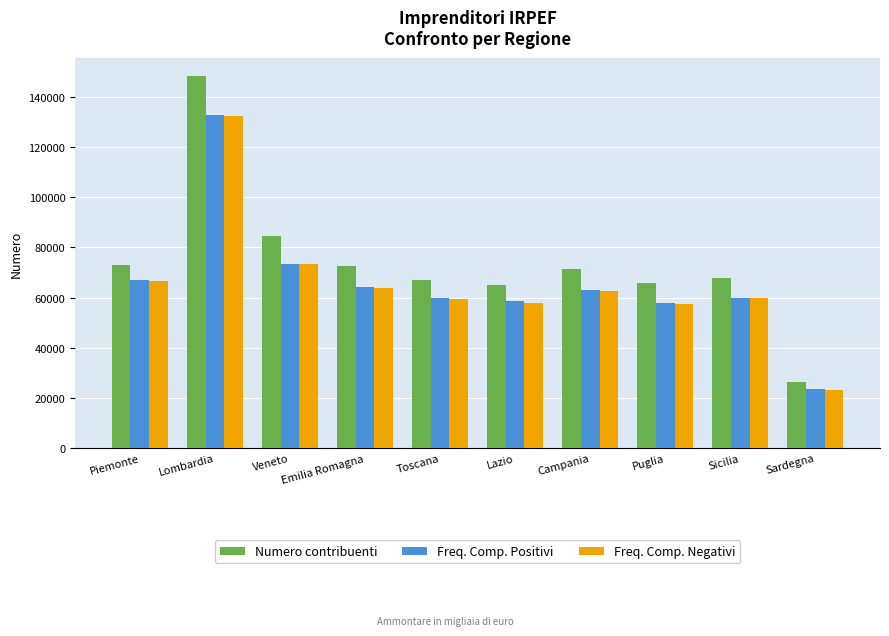

How many distinct data groups are displayed?

3